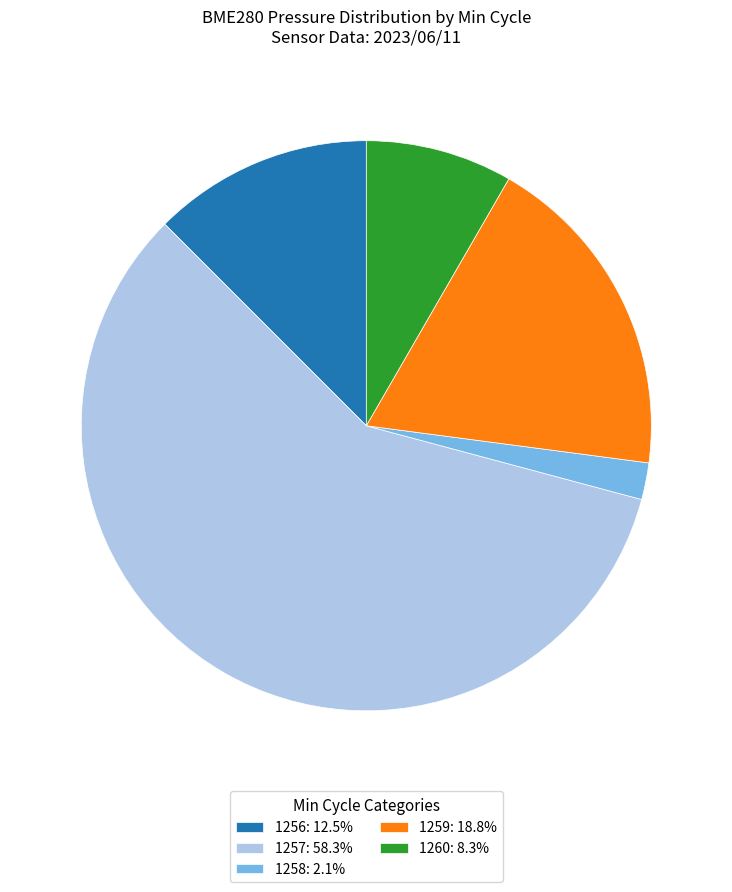

How many segments does this pie chart have?

5